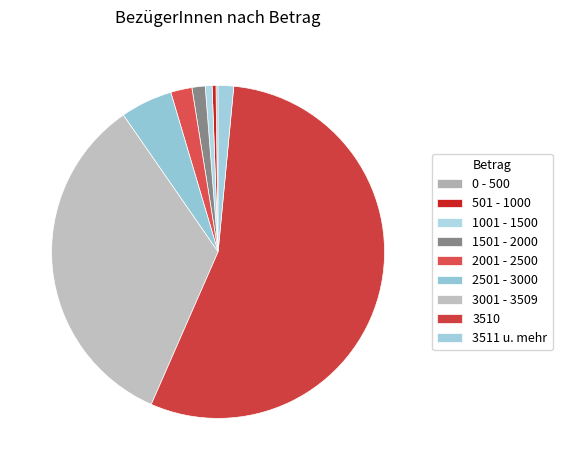

To the nearest percent, what portion does 2501 - 3000 represent?

5%